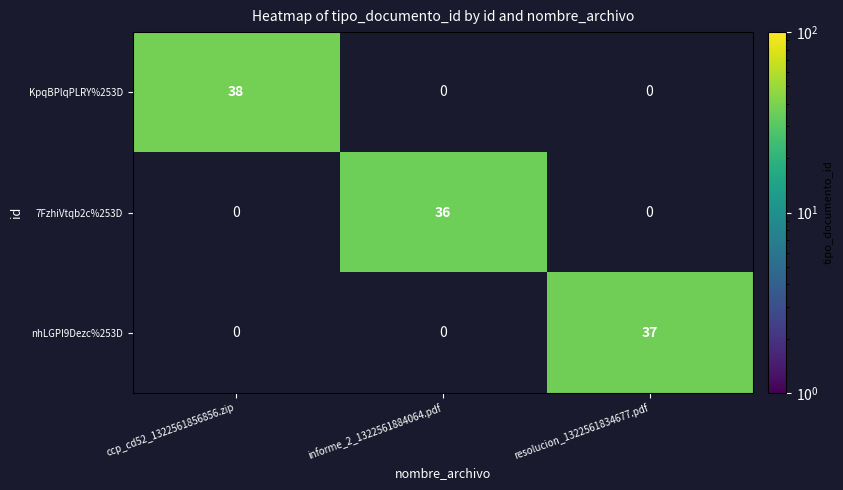

At how many categories does at least one series exceed 37?

1